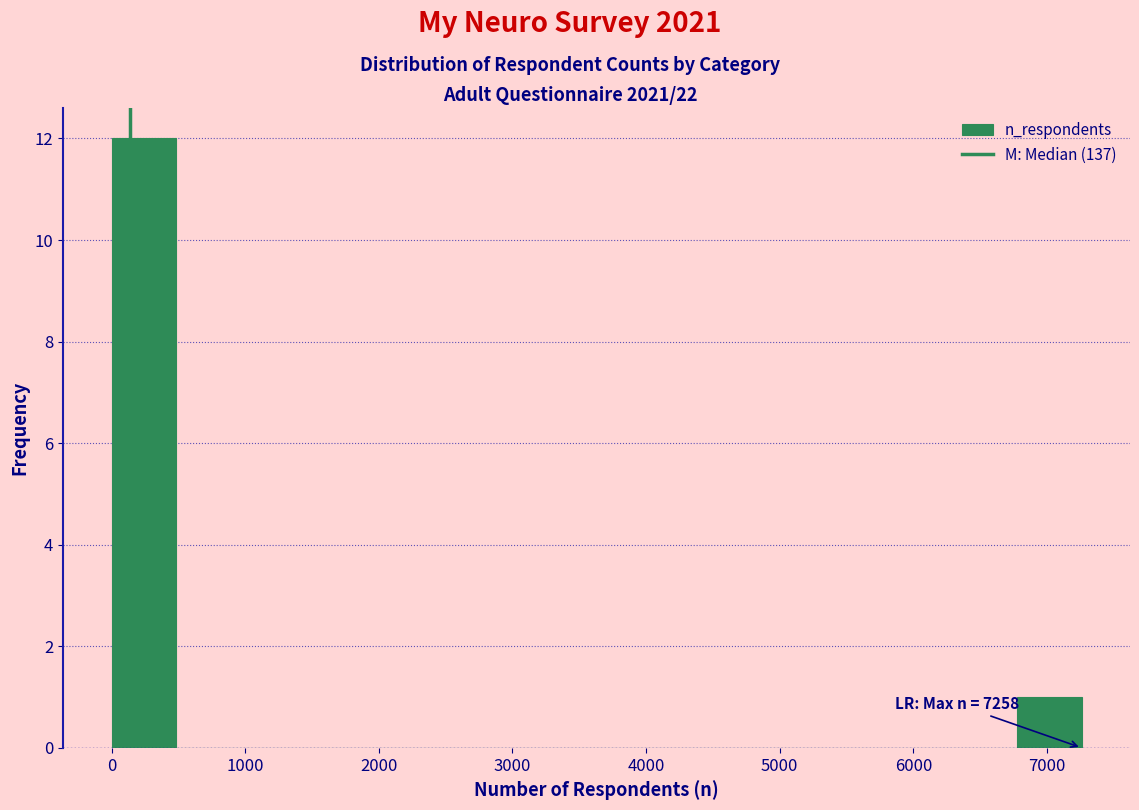

Over which range of the x-axis is the bar tallest?

0 to 500